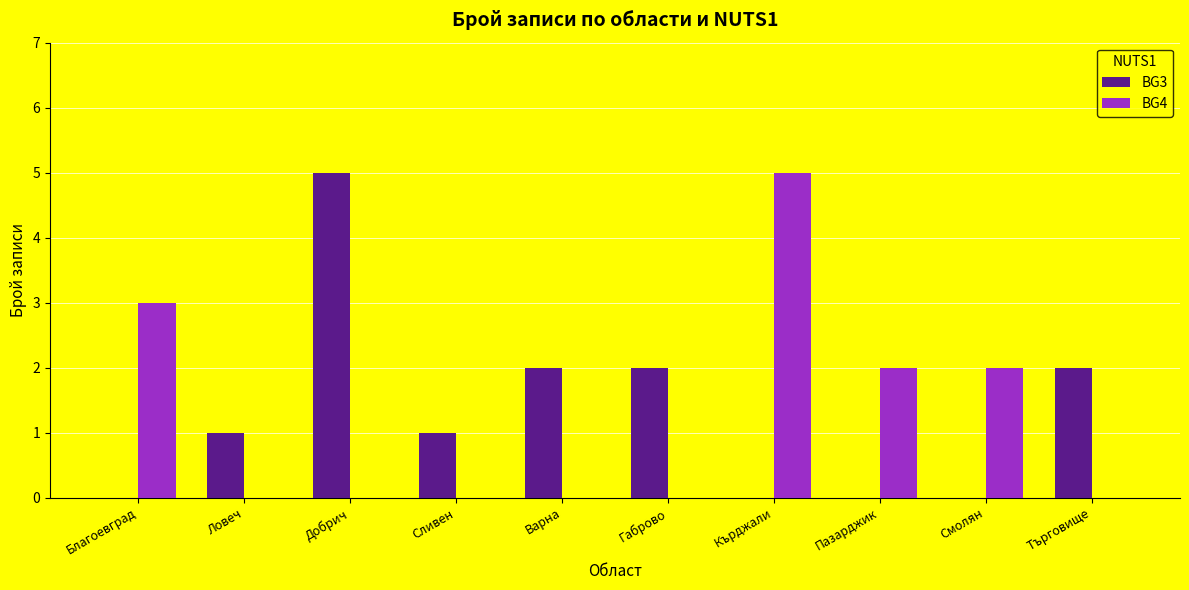

Reading left to right, what are all the values shown in this chart?

BG3: 0	1	5	1	2	2	0	0	0	2
BG4: 3	0	0	0	0	0	5	2	2	0